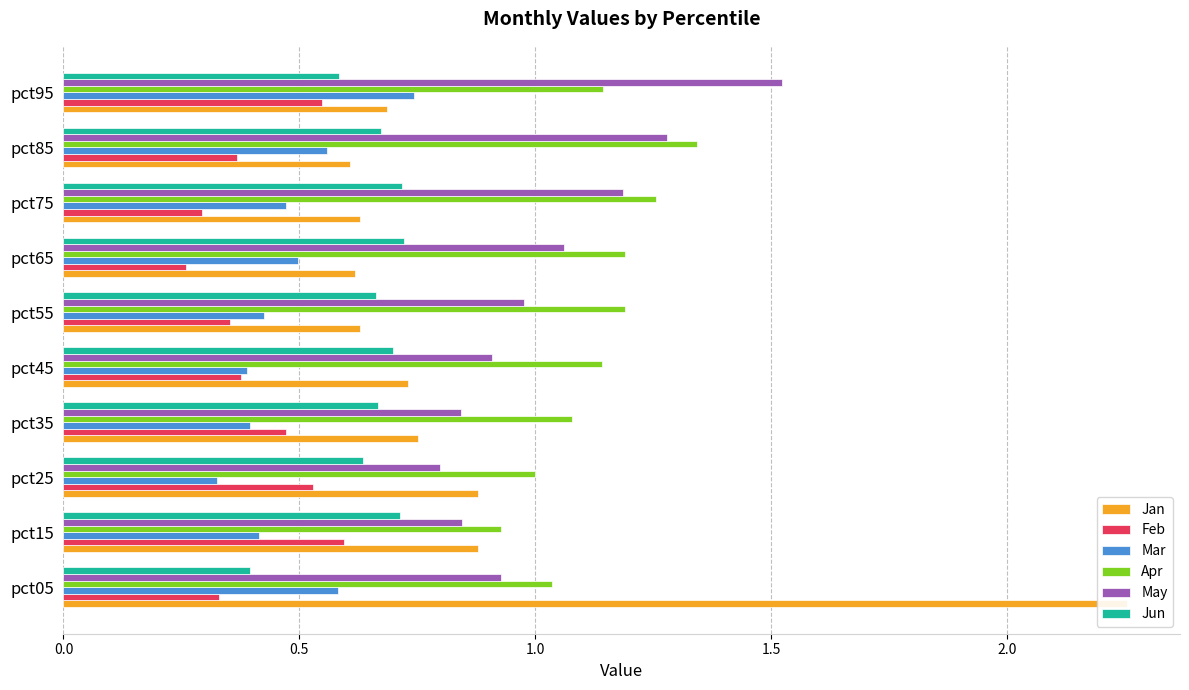

What are all the series names shown in the legend?

Jan, Feb, Mar, Apr, May, Jun